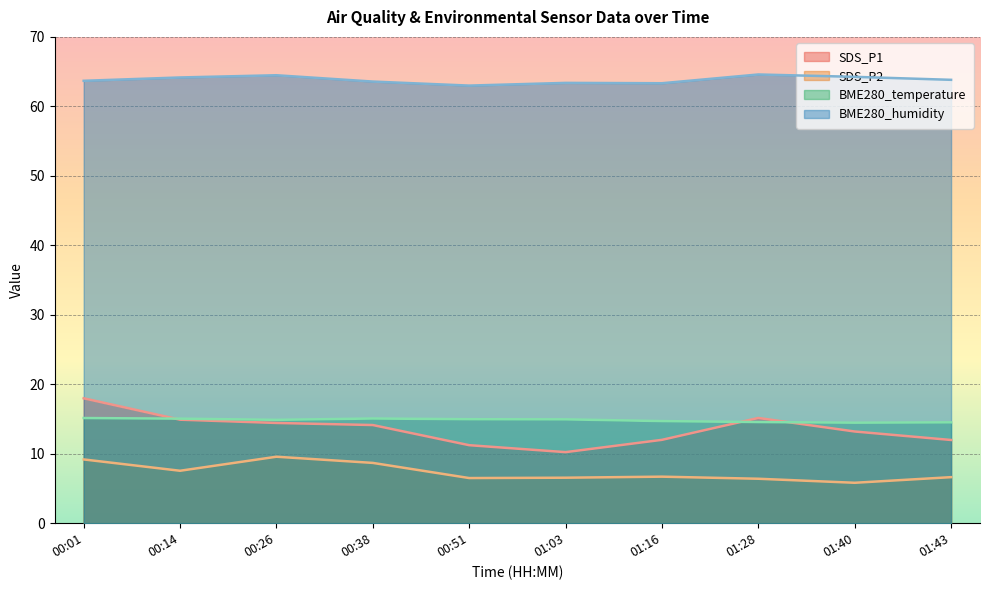

At which category does BME280_temperature reach its first local peak?

00:38